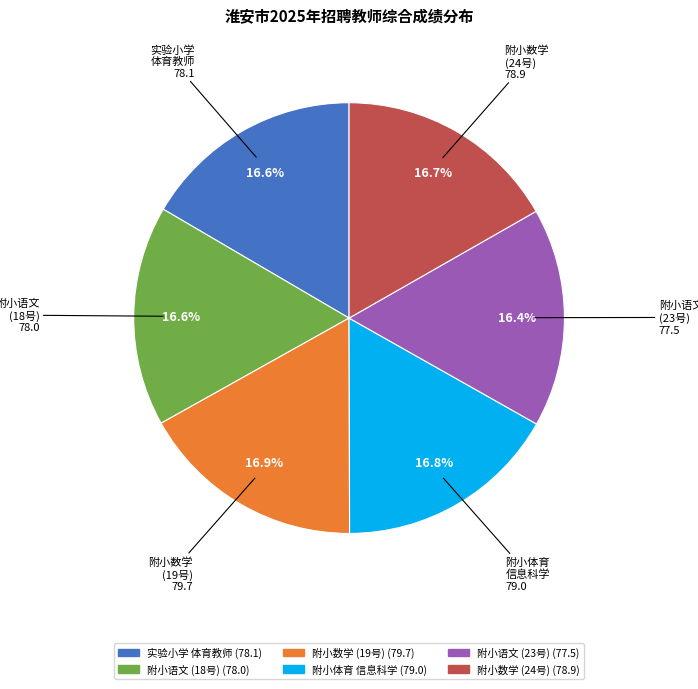

To the nearest percent, what is the average slice percentage?

17%